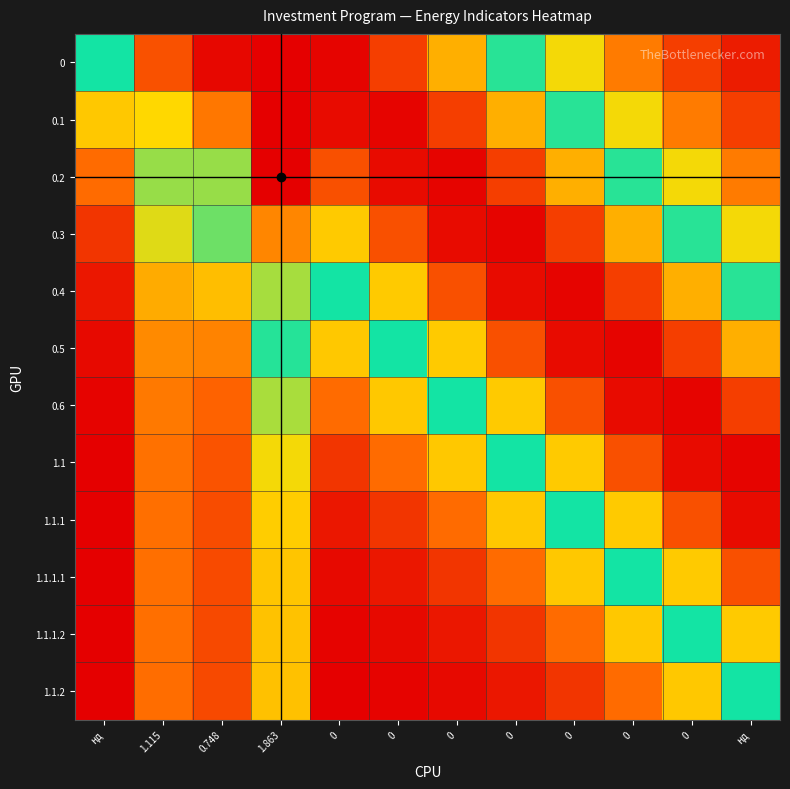

What is the difference between the highest and lowest values at 0?

1.8